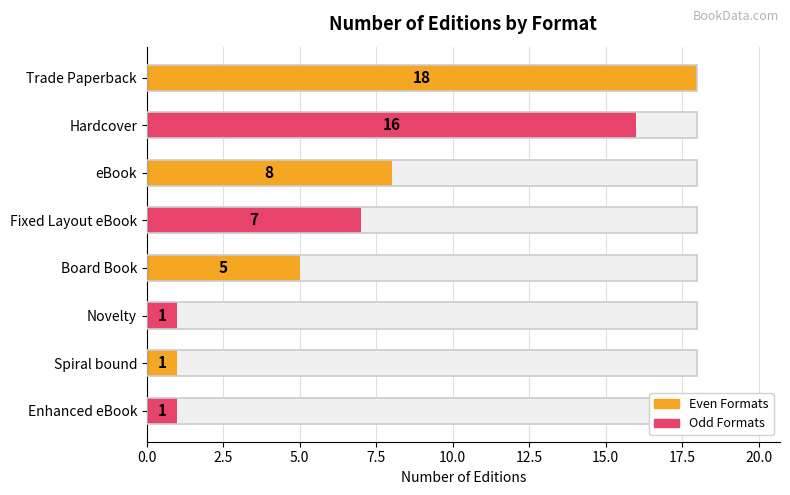

The chart shows a value of 18 at 0.0. True or false?

True